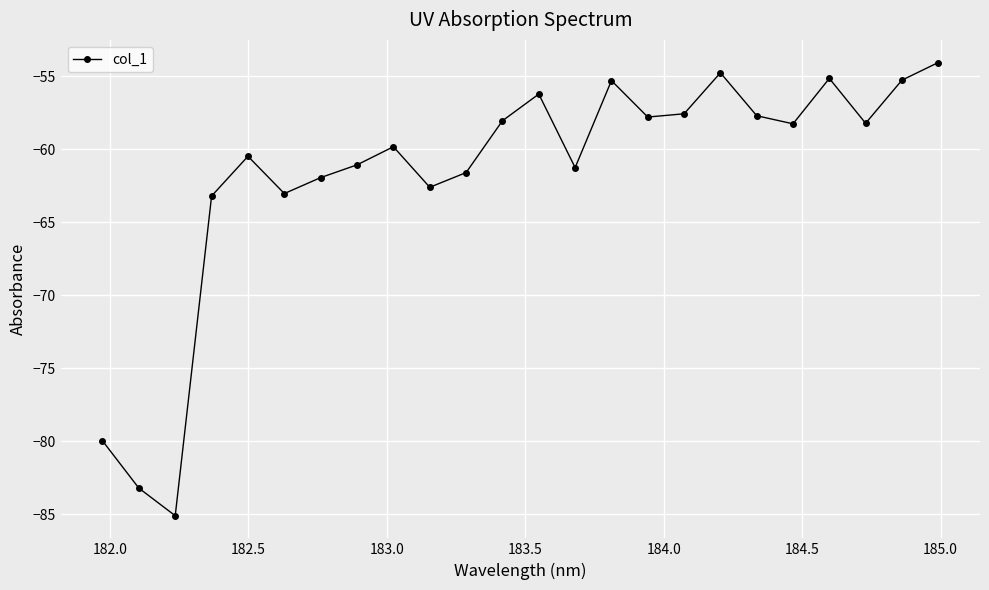

What is the maximum value shown in the chart?

-54.0